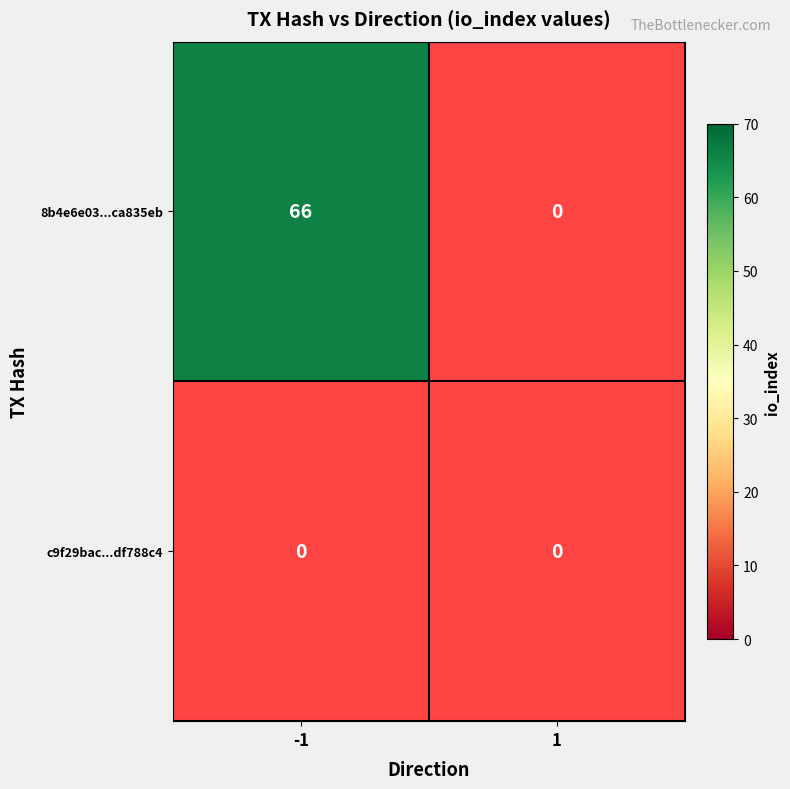

Which series changed the most between -1 and 1?

8b4e6e0340c576f0e647d3fa5a23afe3ca835eb